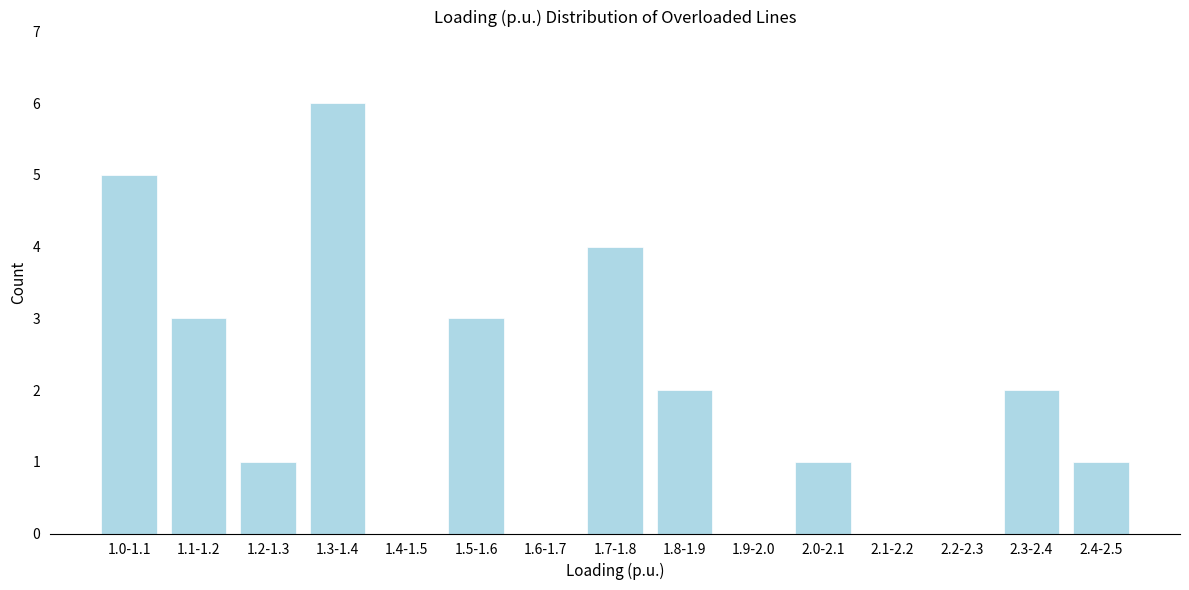

Reading right to left, what are all the values shown in this chart?

2.4-2.5=1	2.3-2.4=2	2.2-2.3=0	2.1-2.2=0	2.0-2.1=1	1.9-2.0=0	1.8-1.9=2	1.7-1.8=4	1.6-1.7=0	1.5-1.6=3	1.4-1.5=0	1.3-1.4=6	1.2-1.3=1	1.1-1.2=3	1.0-1.1=5